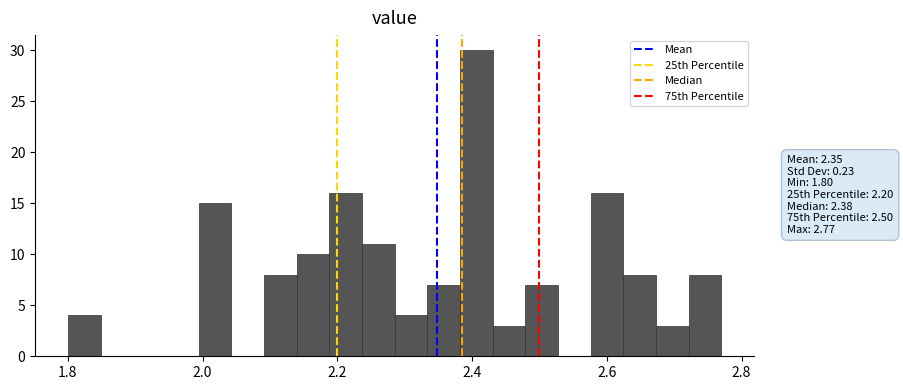

Read against the x-axis, roughly where is the centre of the tallest bar?

2.40